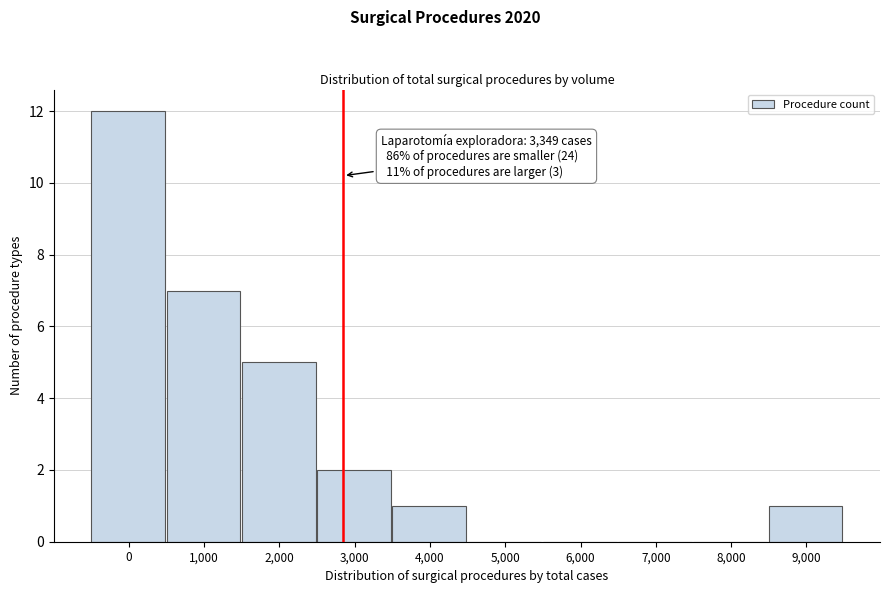

Reading left to right, list all the values displayed in this chart.

0=12	1,000=7	2,000=5	3,000=2	4,000=1	5,000=0	6,000=0	7,000=0	8,000=0	9,000=1